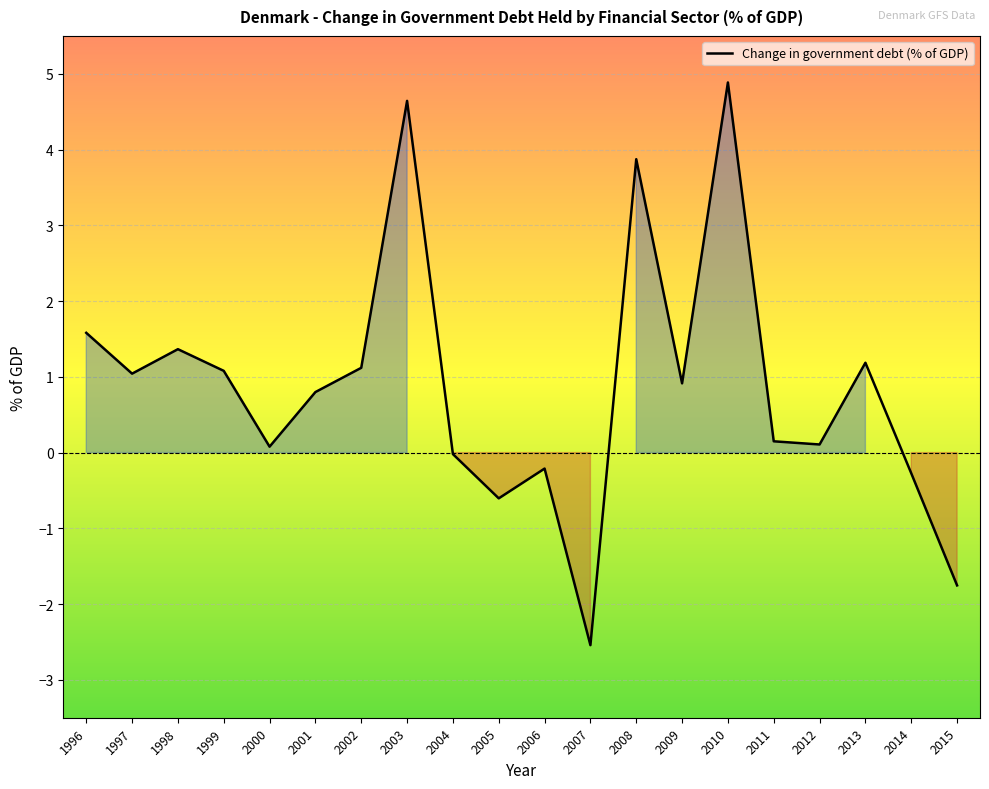

What is the change in value from 2008 to 2015?

-5.6